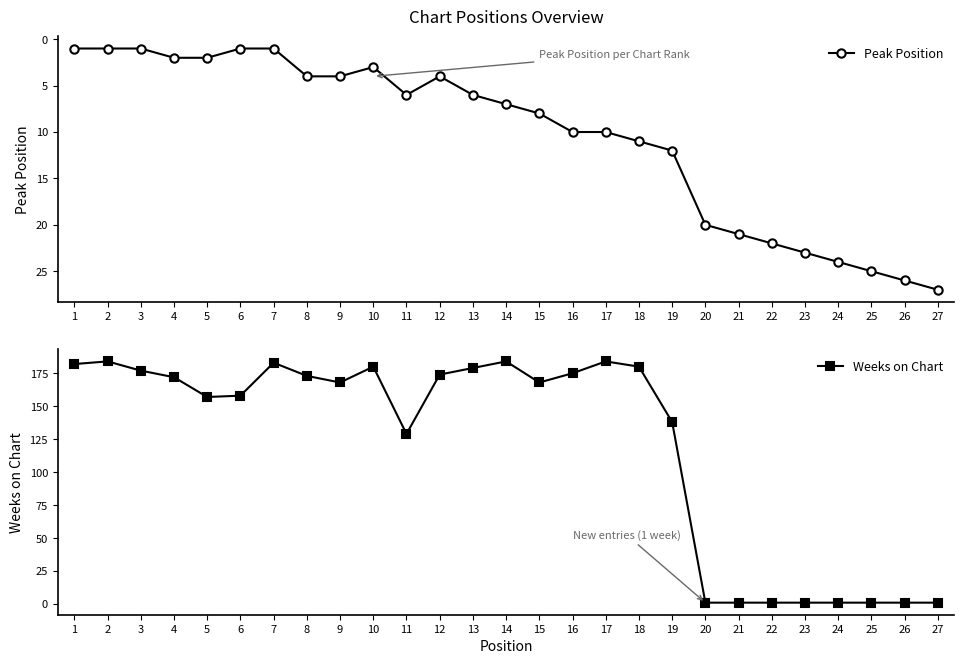

How many intersections are there between Peak Position and Weeks on Chart?

1